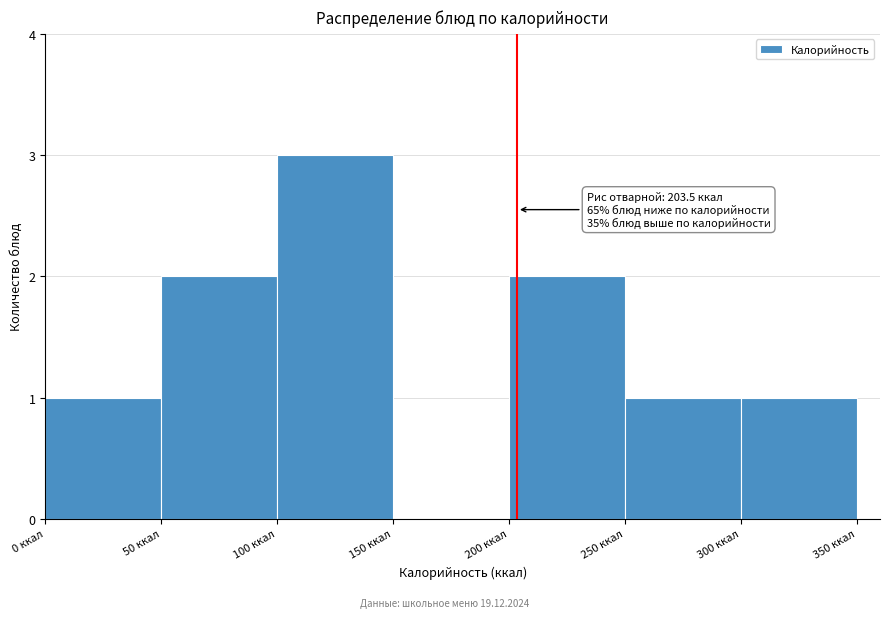

Which range on the x-axis has the tallest bar?

100 to 150